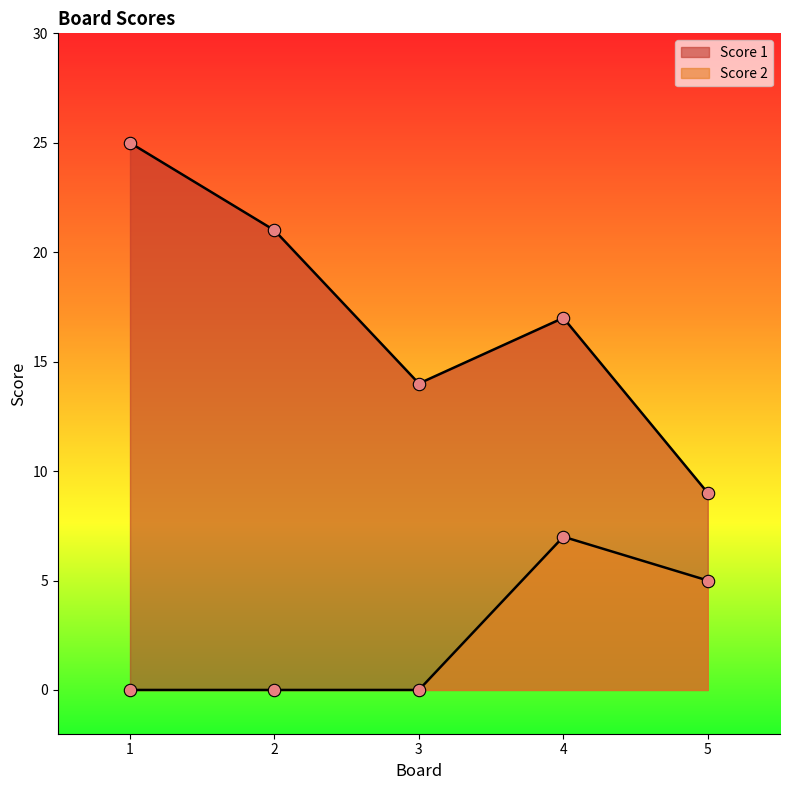

What are all the series names shown in the legend?

Score 1, Score 2